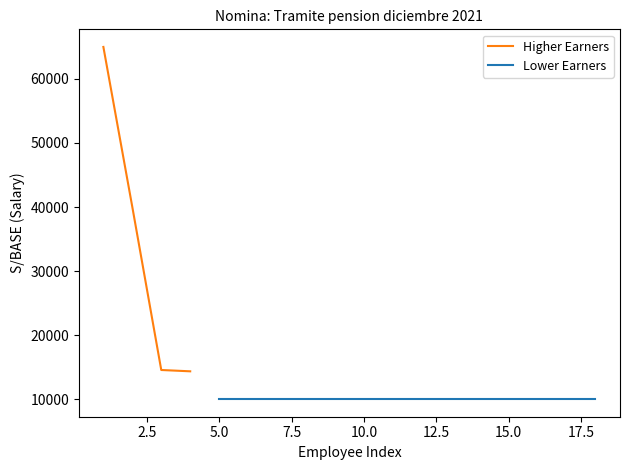

Is it true that the value at 5 is 2213.9?

False